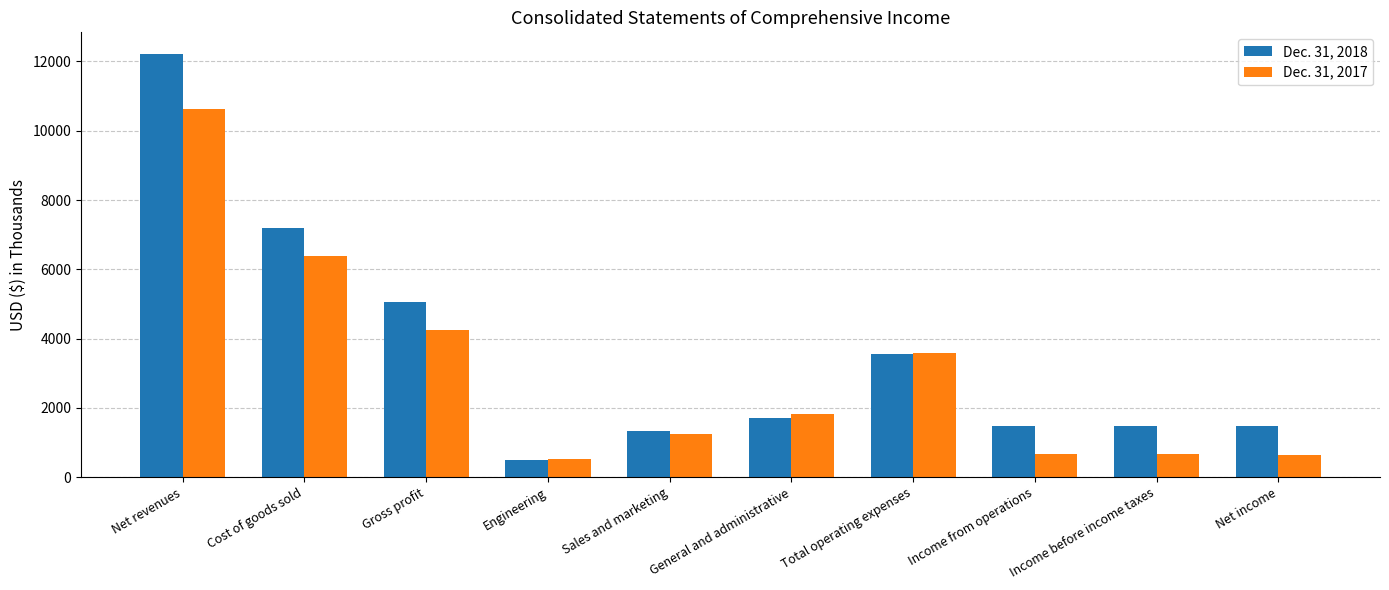

What is the difference between the maximum and second lowest values in the Dec. 31, 2017 series?

10001